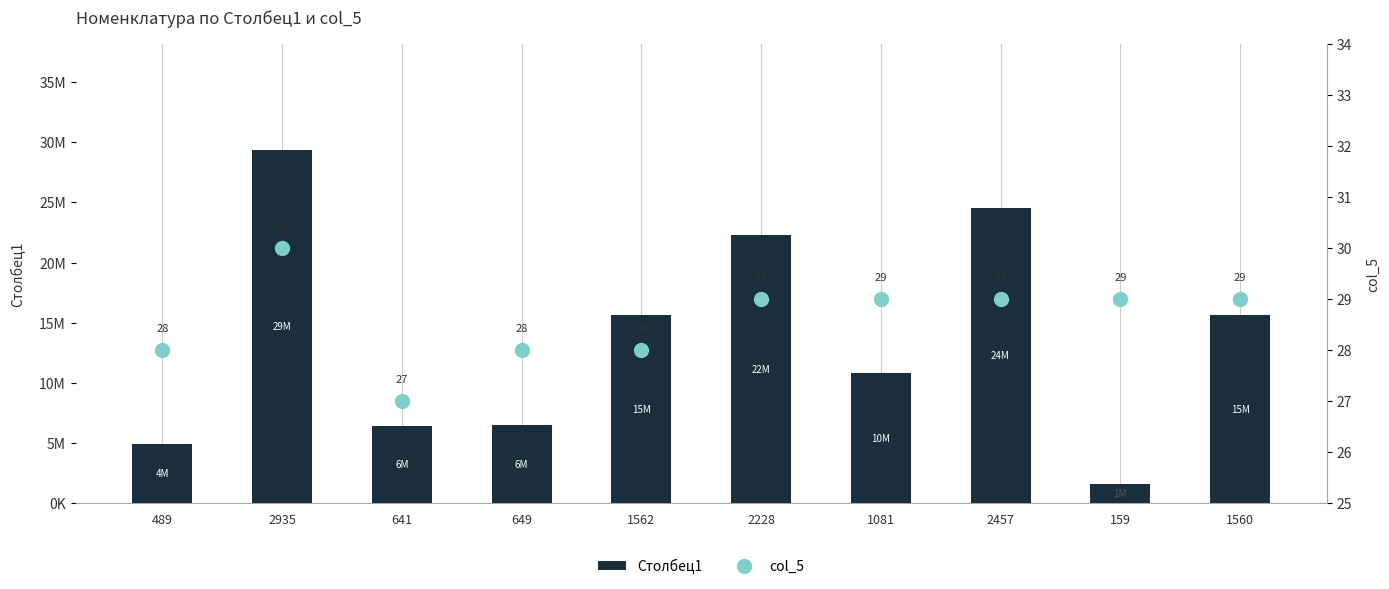

Which series changed the most between 1081 and 1560?

Столбец1